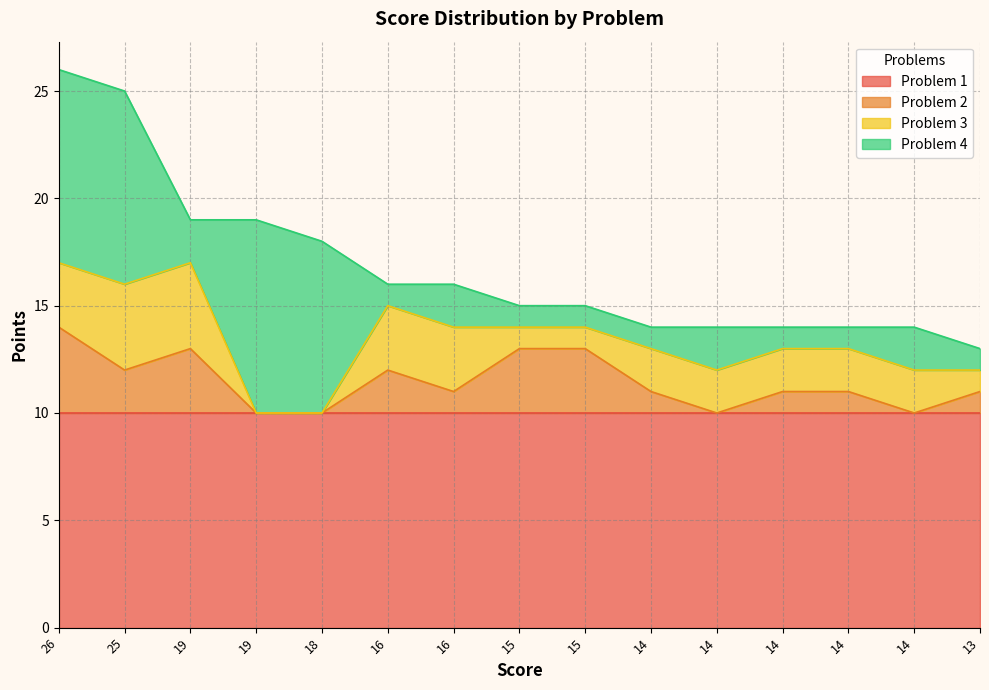

What is the sum of the Problem 4 values at 19 and 16?

4